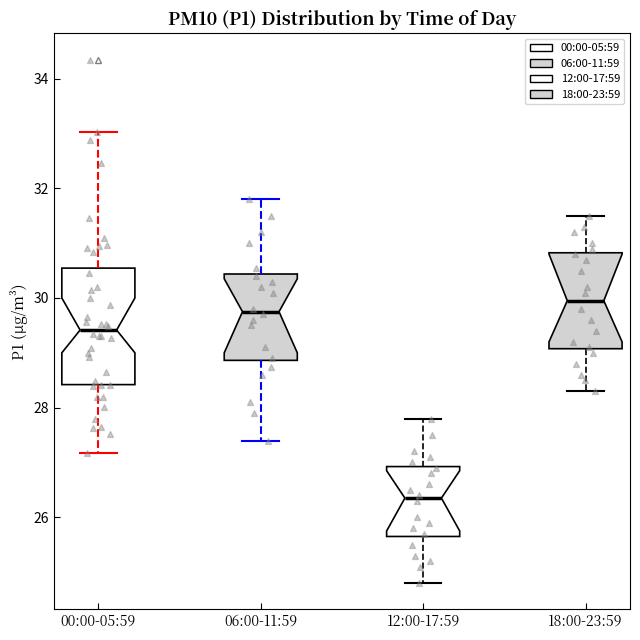

Where does the upper whisker of the box for 00:00-05:59 end on the y-axis? The values are not printed on the chart, so give them approximately, as read against the axis.

33.0